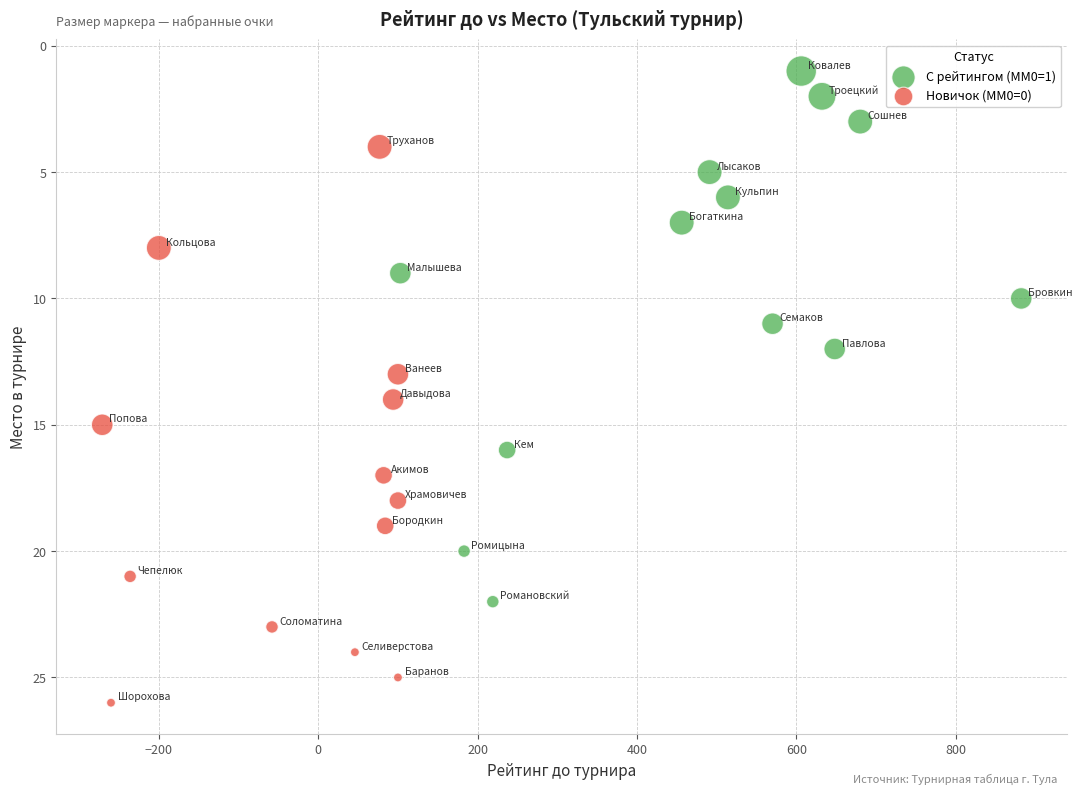

Which series contains the lowest Y value?

С рейтингом (MM0=1)